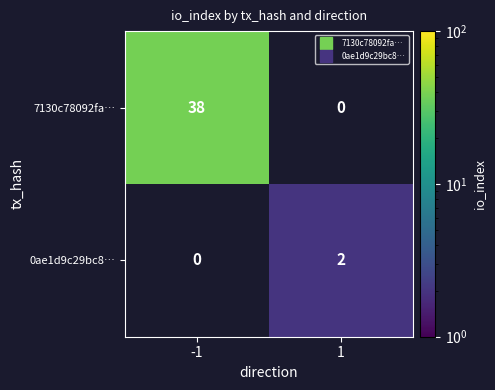

List the series in order of their overall mean, highest first.

7130c78092fa…, 0ae1d9c29bc8…